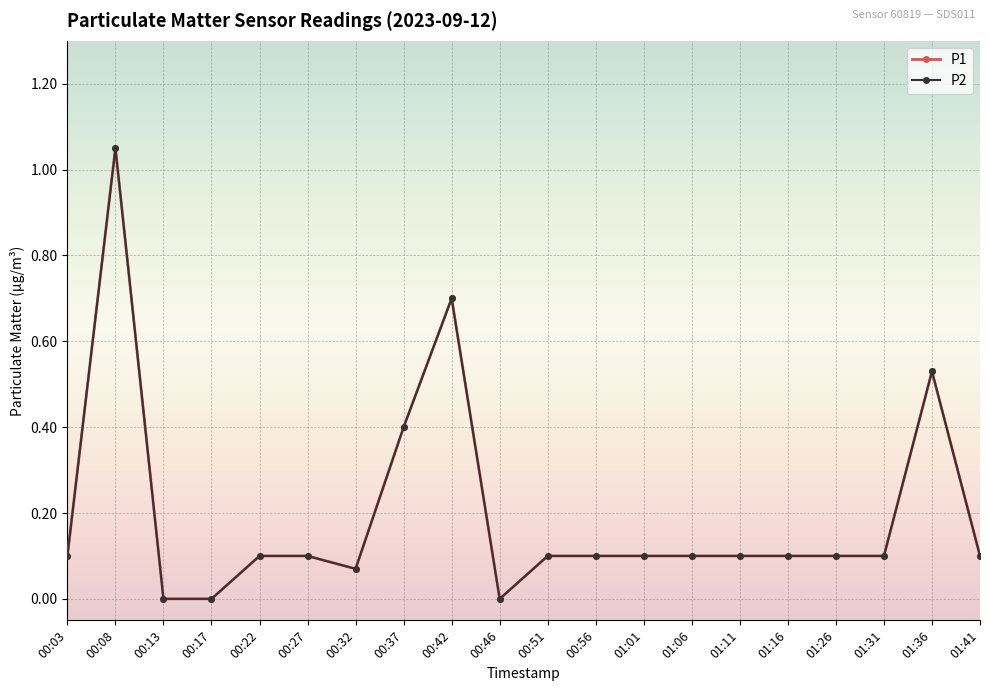

Is this an area chart (filled region under the line)?

No